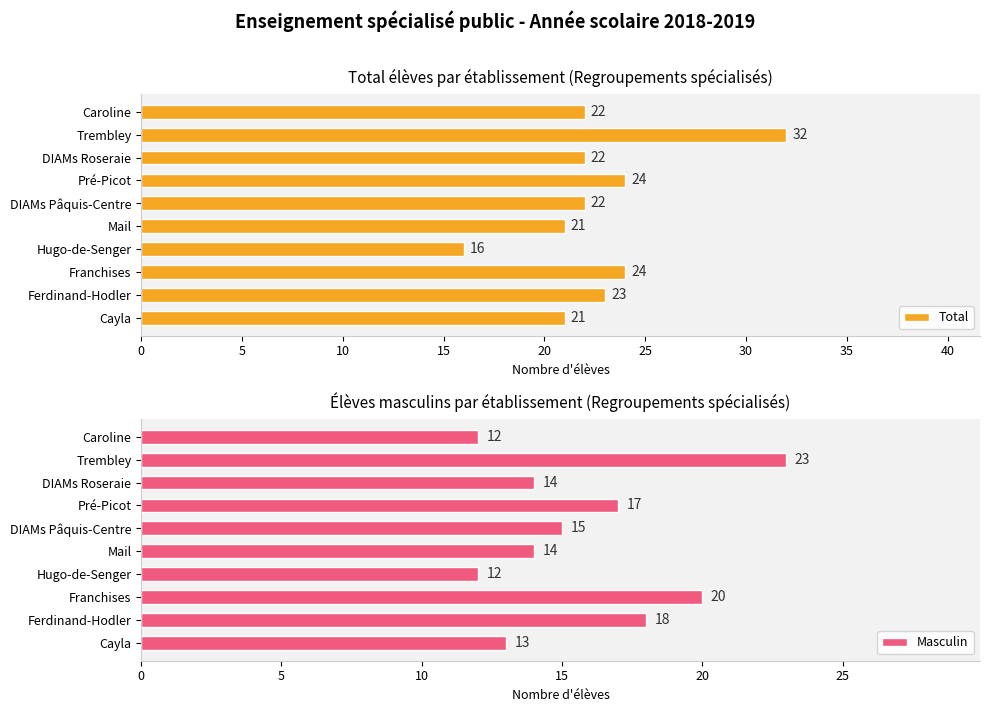

What is the maximum value for Total?

32